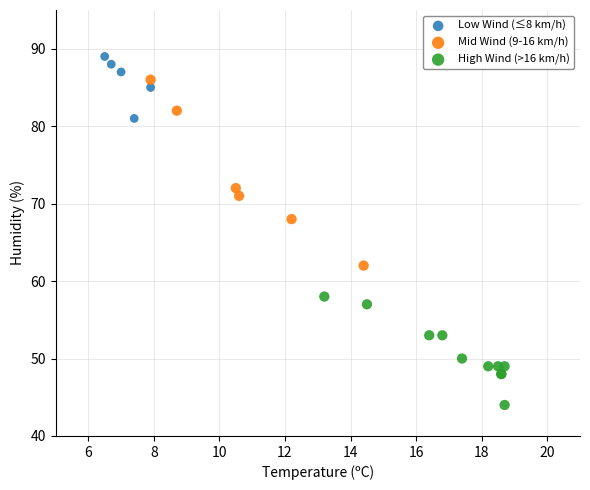

Which series has the widest spread of Y values?

Mid Wind (9-16 km/h)